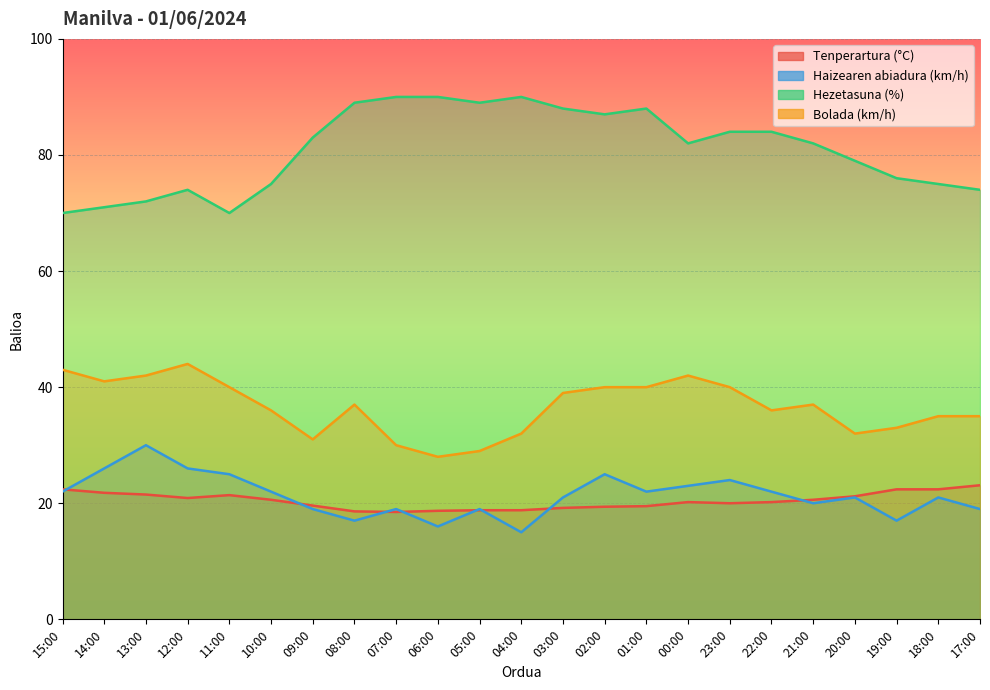

What is the smallest value displayed?

15.0